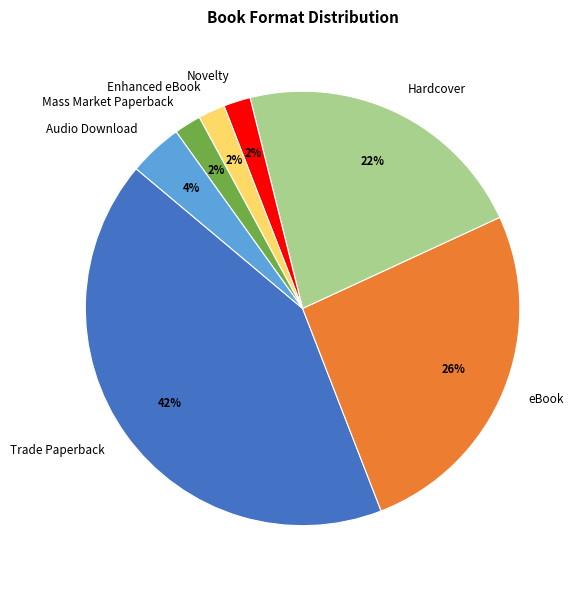

Is there a majority slice in this chart?

No